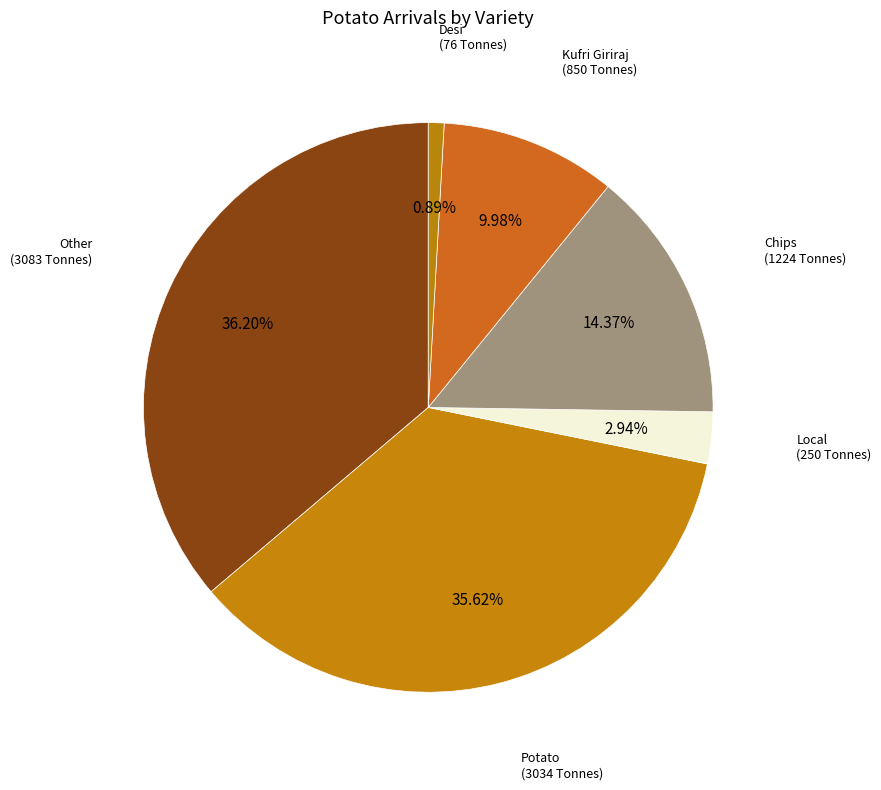

Which has a higher value, Chips or Kufri Giriraj?

Chips